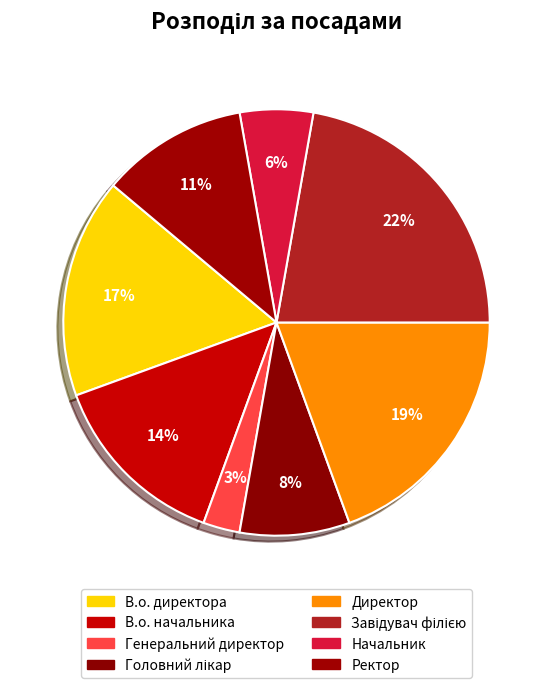

To the nearest percent, what is the difference between the Головний лікар and Генеральний директор slice percentages?

6%